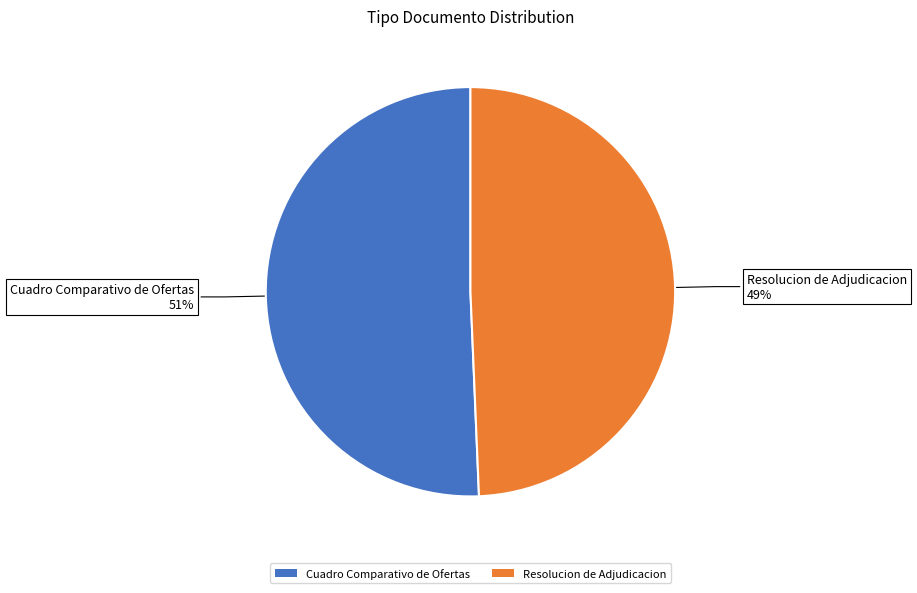

How many segments does this pie chart have?

2